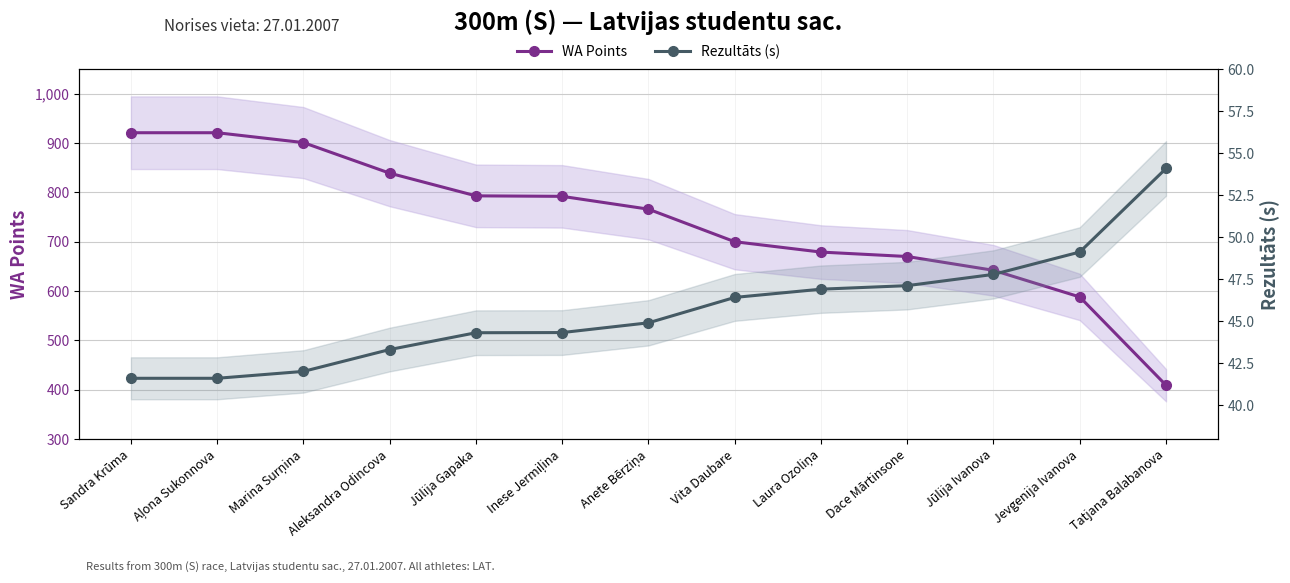

How many lines are shown in the chart?

2